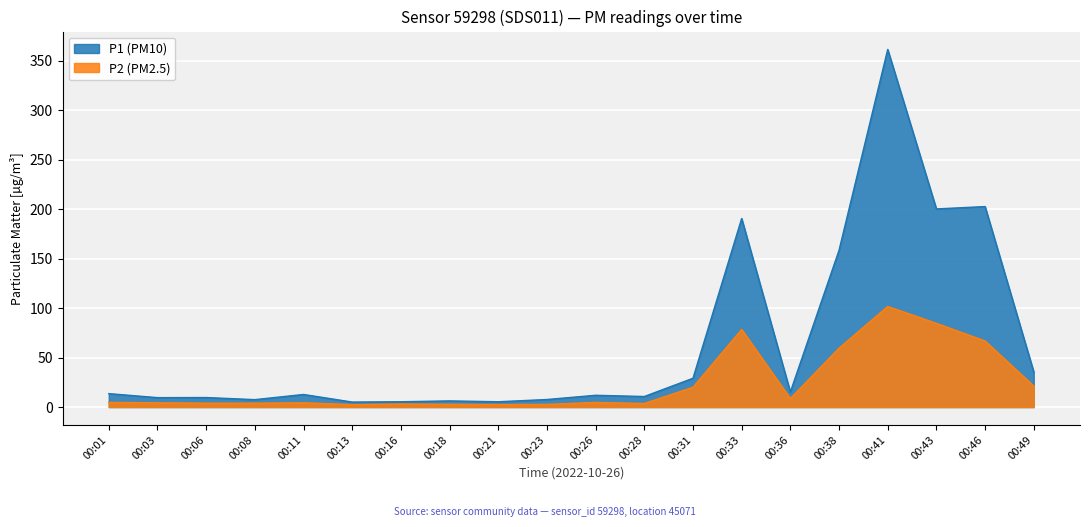

True or false: P1 and P2 intersect in this chart.

False